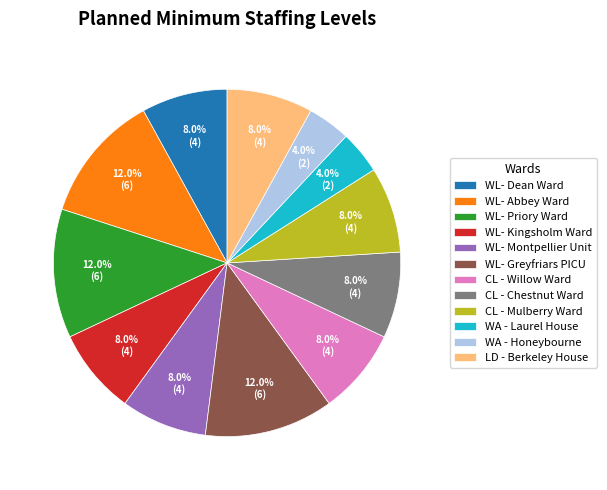

What percentage is the CL - Chestnut Ward slice, to the nearest percent?

8%